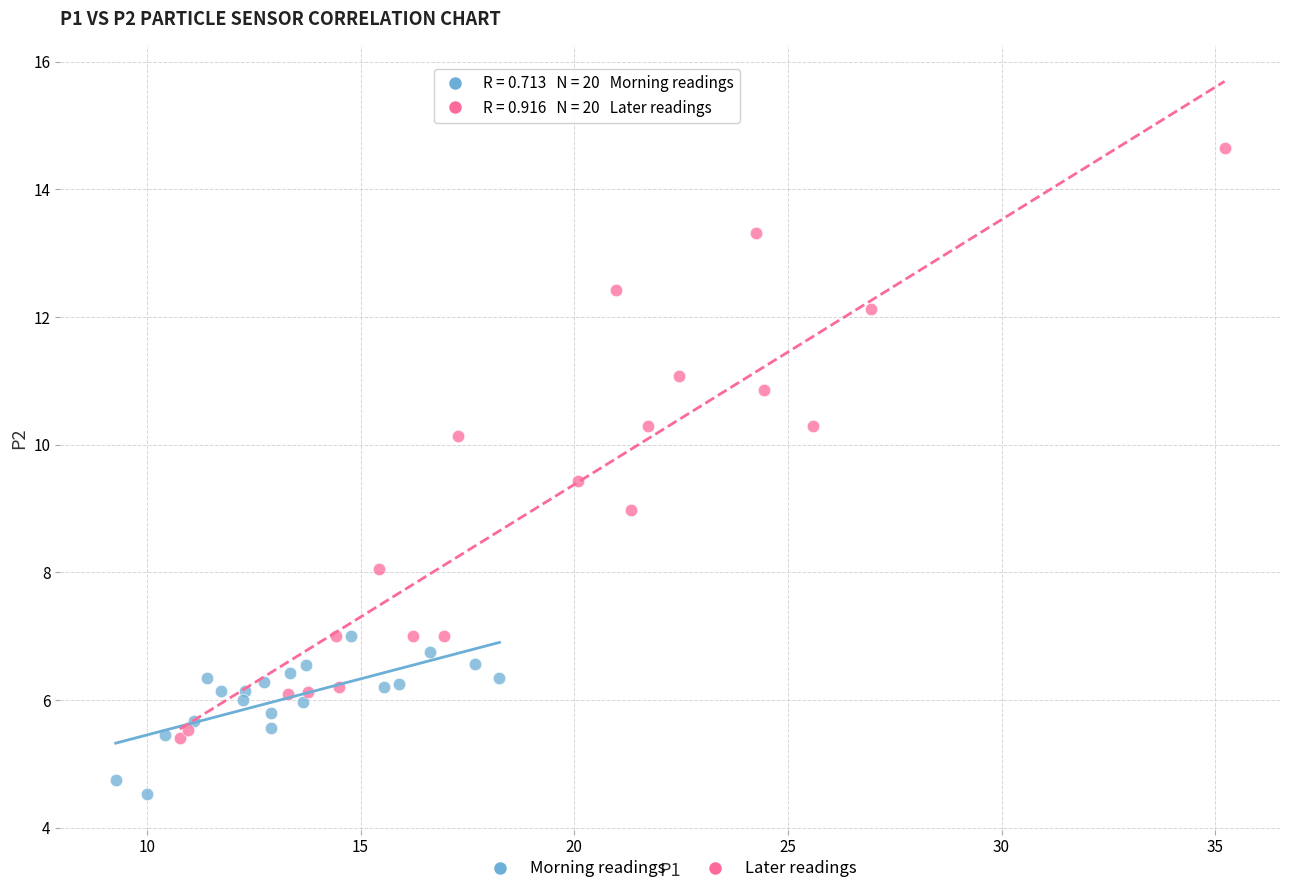

Which series reaches the minimum Y coordinate?

Morning readings